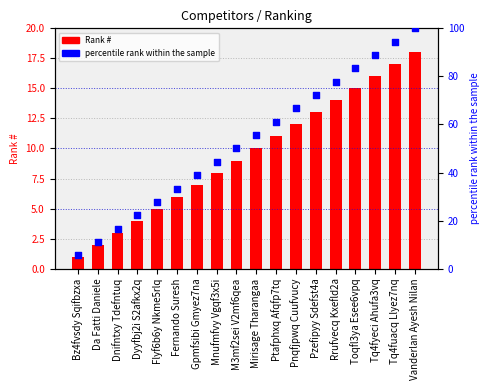

Which series has the widest spread of Y values?

percentile rank within the sample